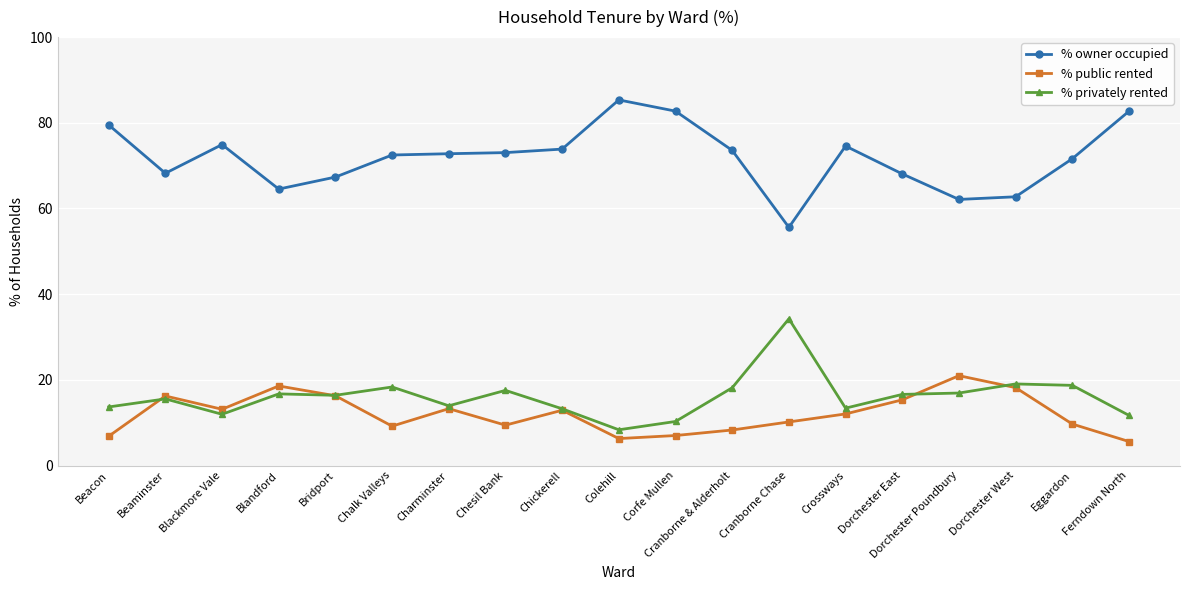

Is it true that % privately rented equals 21.7 at Crossways?

False